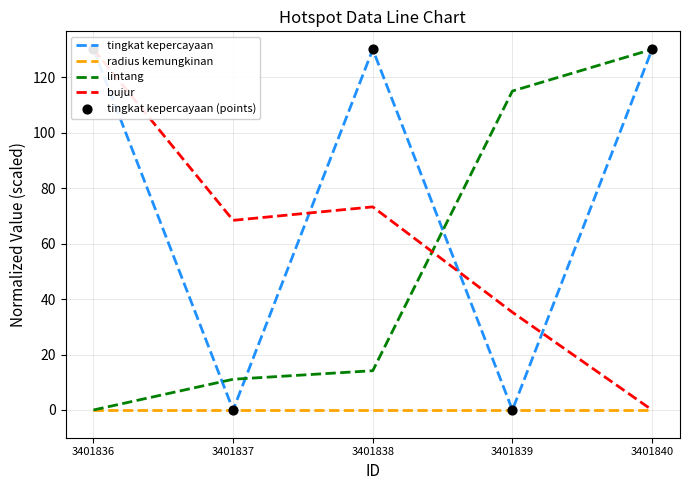

Which series reaches the maximum Y coordinate?

tingkat kepercayaan